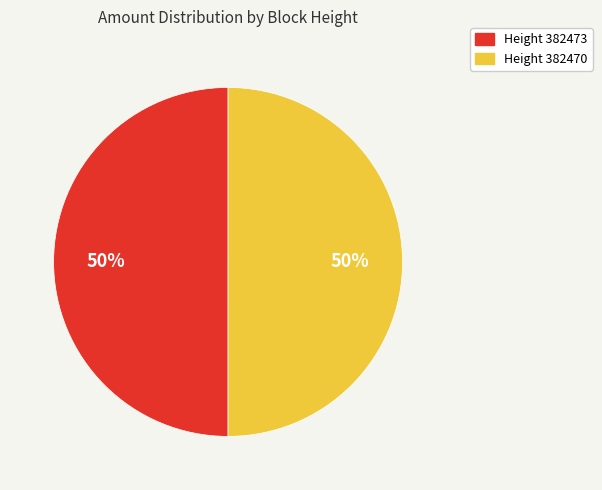

To the nearest percent, what is the average slice percentage?

50%